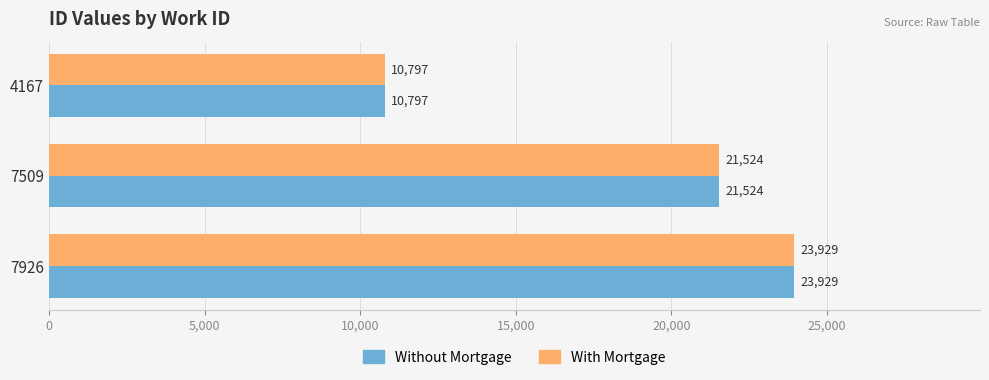

What is the difference between the maximum and minimum values in the With Mortgage series?

13132